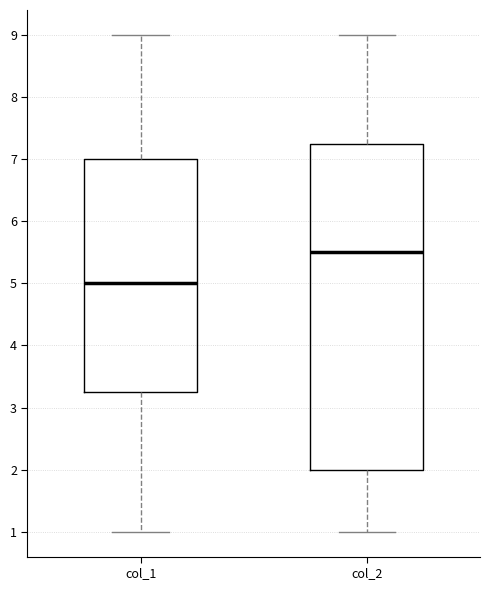

Reading left to right, transcribe this box plot: for each box, give where its median line is, the range the box spans, and where its two whiskers end, as read against the y-axis. The values are not printed on the chart, so give them approximately, as read against the axis.

col_1: median 5.0, box 3.3 to 7.0, whiskers 1.0 to 9.0
col_2: median 5.5, box 2.0 to 7.3, whiskers 1.0 to 9.0